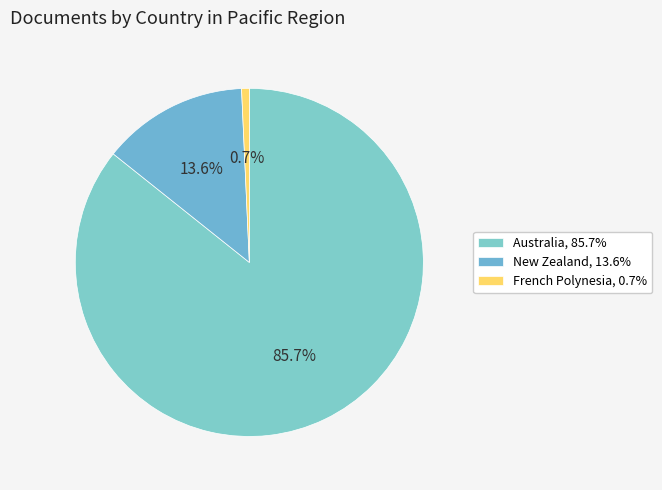

To the nearest percent, what is the average slice percentage?

33%